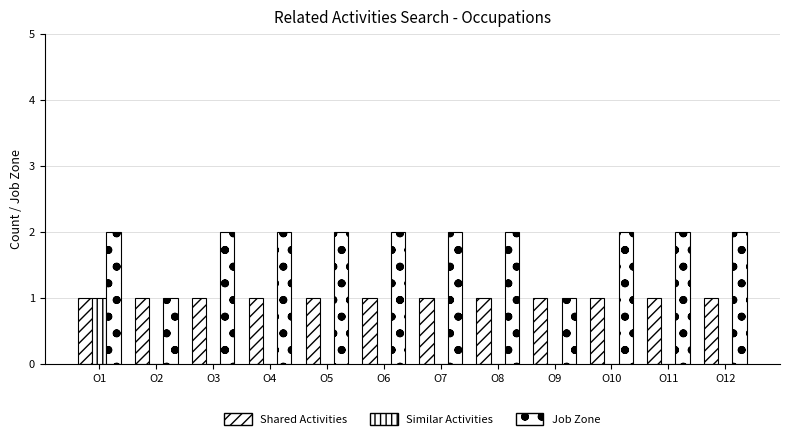

List the series in order of their overall mean, highest first.

Job Zone, Shared Activities, Similar Activities